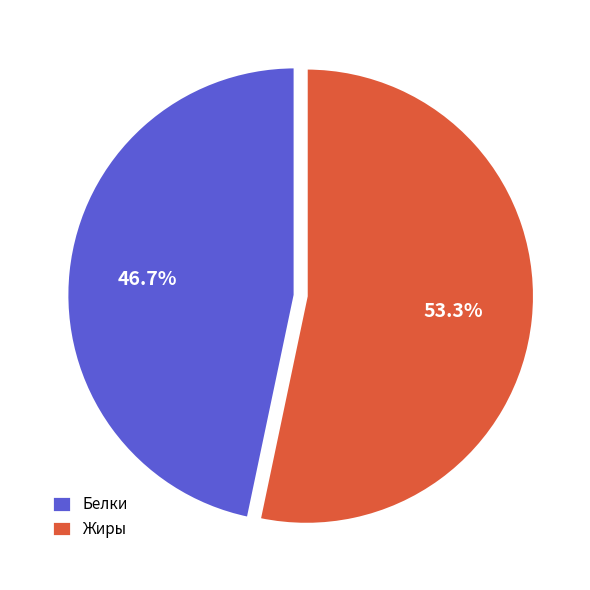

Rank the categories by value from lowest to highest.

Белки, Жиры